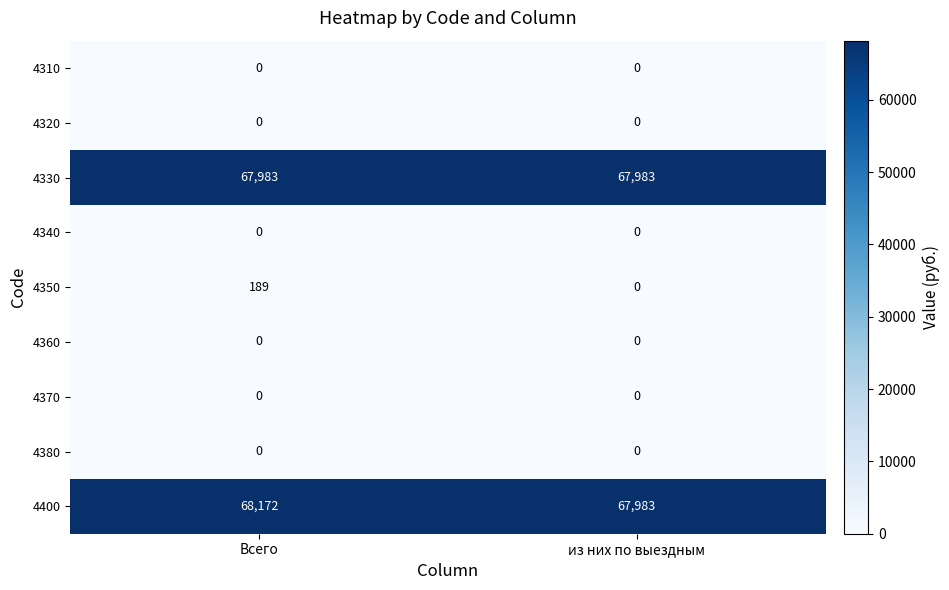

Which series has the largest total across all categories?

4400